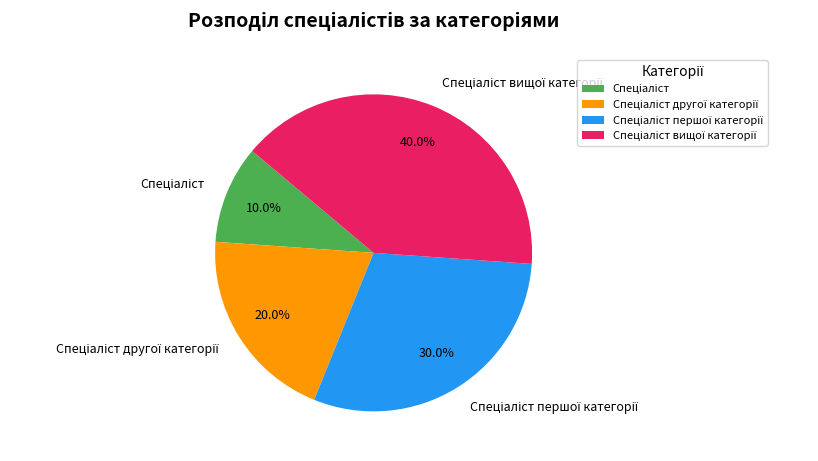

Does any single category account for the majority?

No